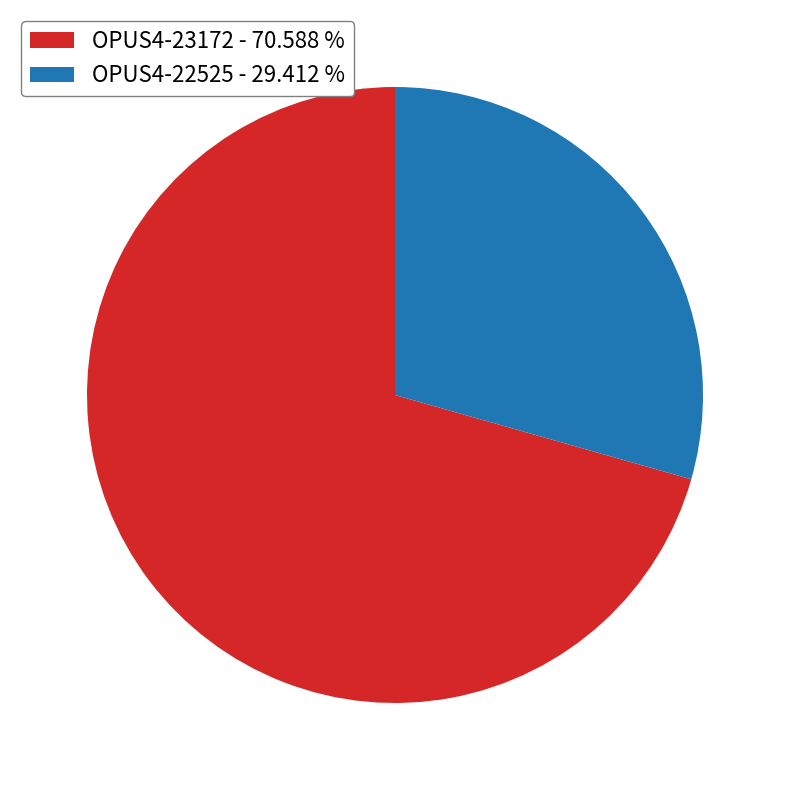

Which slice is the largest?

OPUS4-23172